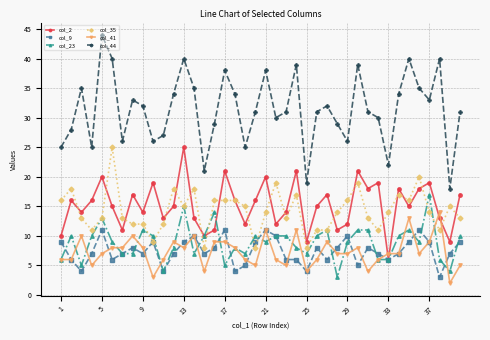

True or false: col_9 has more than 1 interior local peaks.

True